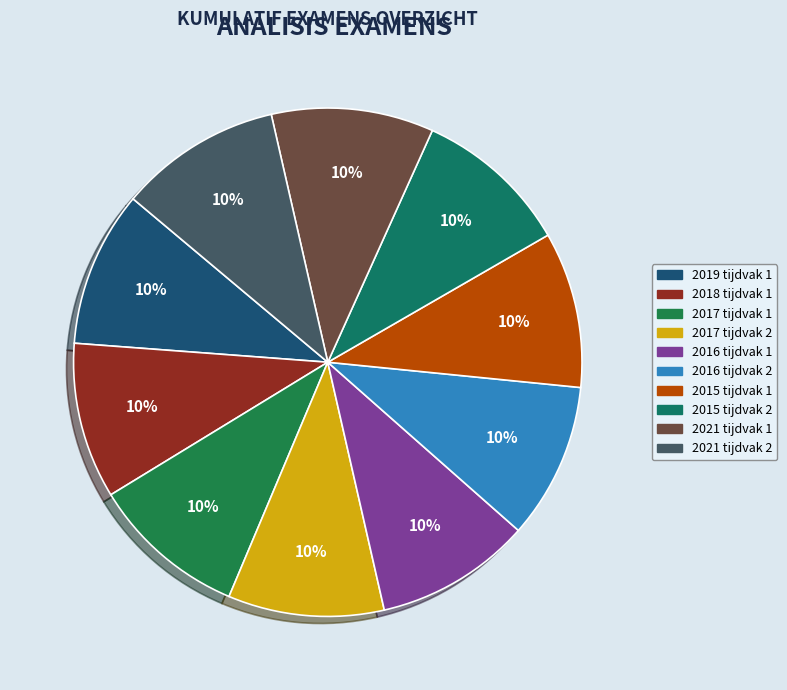

Count the number of slices in the pie.

10